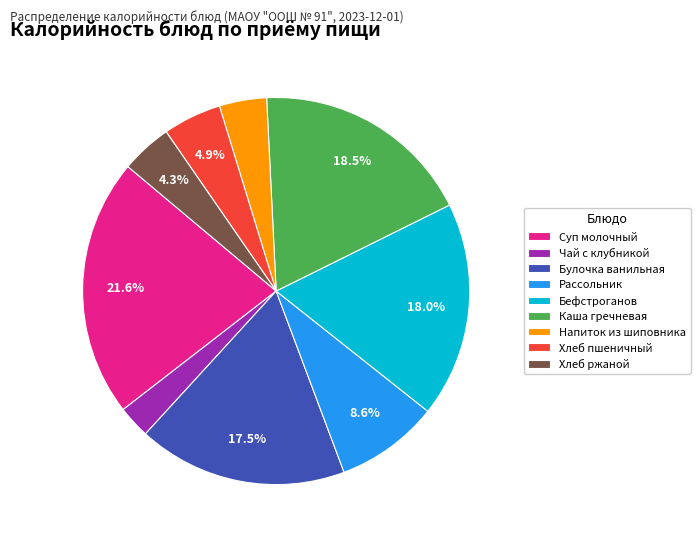

To the nearest percent, what is the average slice percentage?

11%